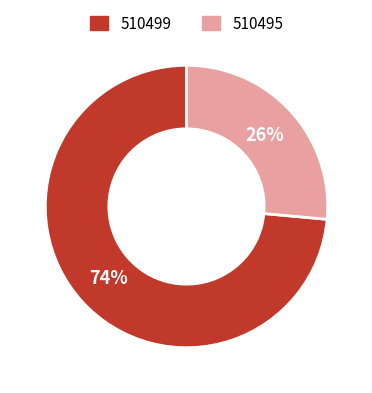

Which category has the smallest portion of the pie?

510495